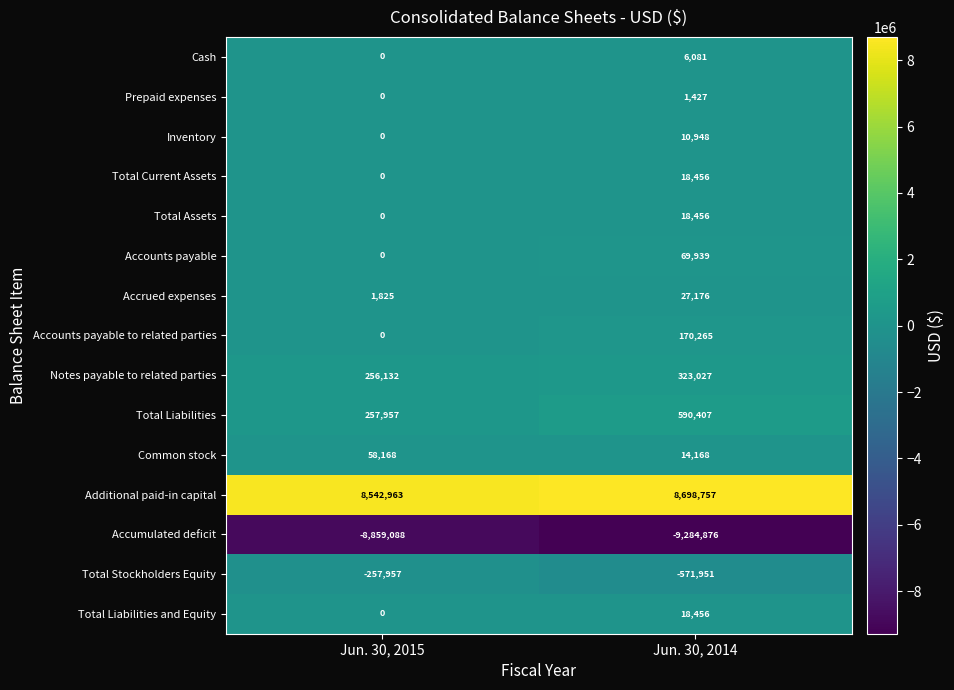

What is the difference between the Common stock values at Jun. 30, 2015 and Jun. 30, 2014?

44000